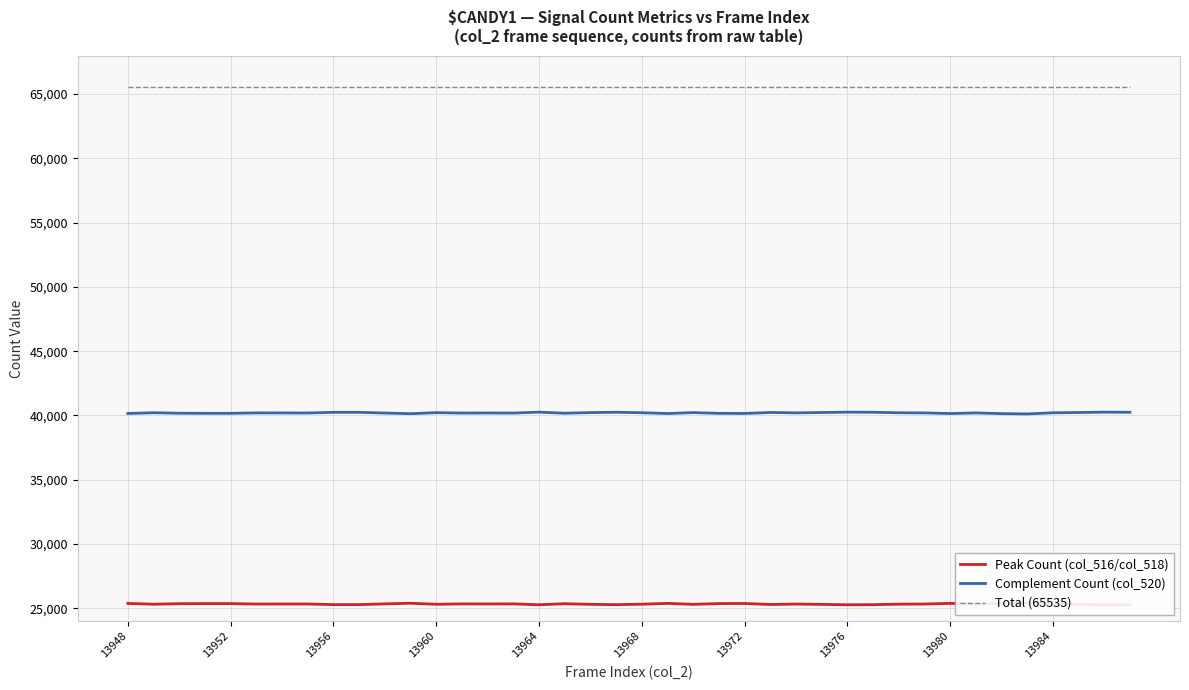

True or false: Total (65535) and Complement Count (col_520) cross at least once.

False